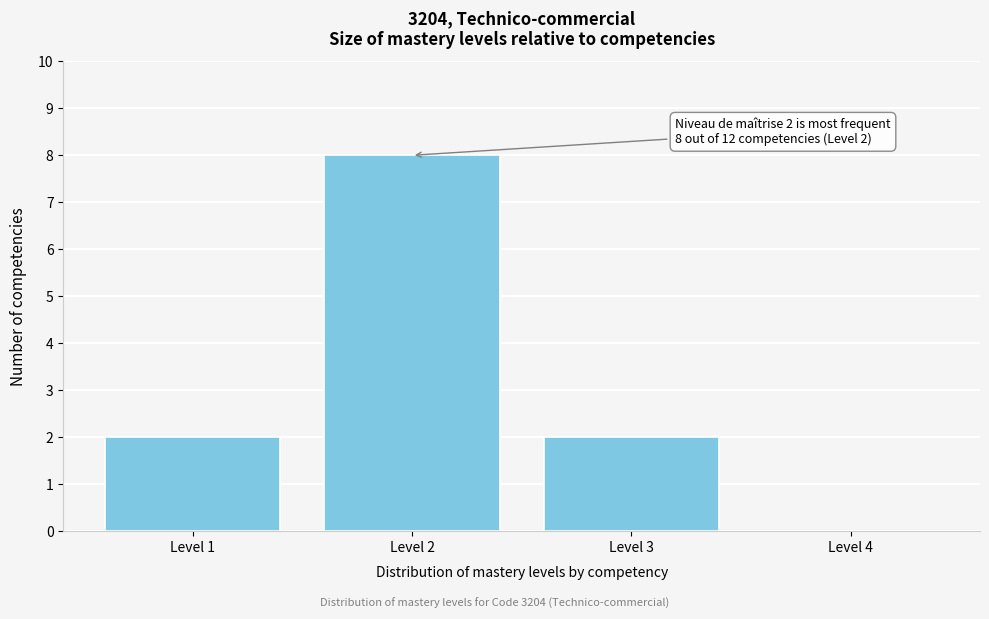

Reading left to right, what are all the values shown in this chart?

Level 1=2	Level 2=8	Level 3=2	Level 4=0